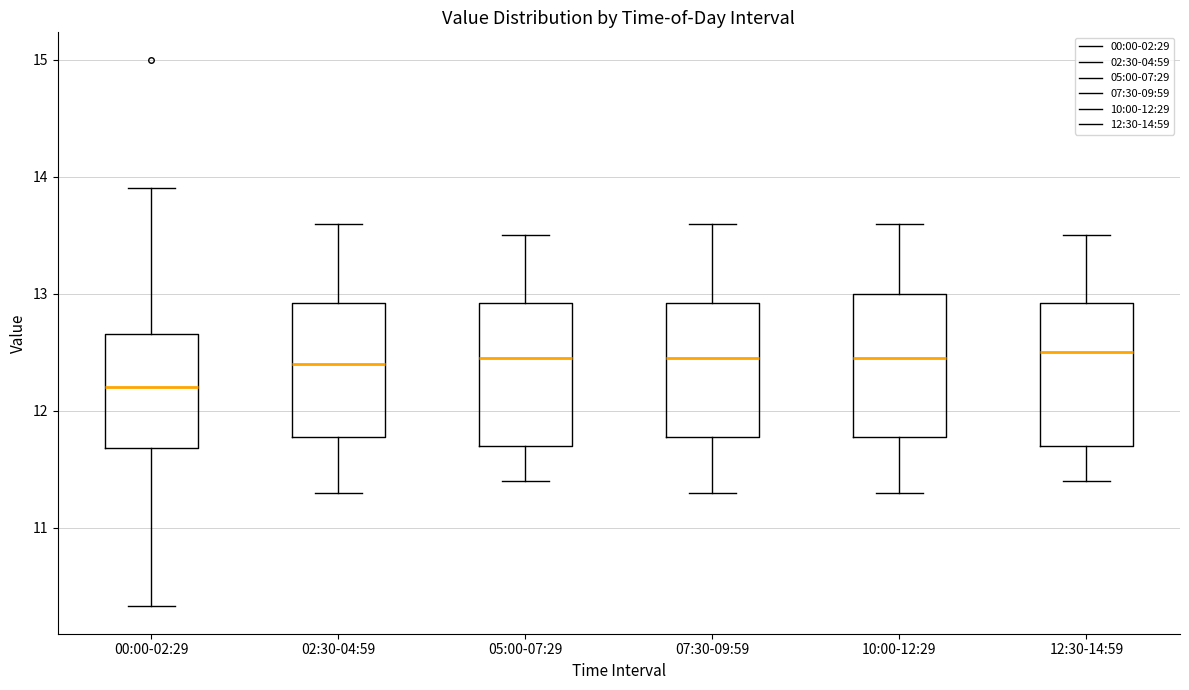

Reading left to right, transcribe this box plot: for each box, give where its median line is, the range the box spans, and where its two whiskers end, as read against the y-axis. The values are not printed on the chart, so give them approximately, as read against the axis.

00:00-02:29: median 12.2, box 11.7 to 12.7, whiskers 10.3 to 13.9
02:30-04:59: median 12.4, box 11.8 to 12.9, whiskers 11.3 to 13.6
05:00-07:29: median 12.5, box 11.7 to 12.9, whiskers 11.4 to 13.5
07:30-09:59: median 12.5, box 11.8 to 12.9, whiskers 11.3 to 13.6
10:00-12:29: median 12.5, box 11.8 to 13.0, whiskers 11.3 to 13.6
12:30-14:59: median 12.5, box 11.7 to 12.9, whiskers 11.4 to 13.5